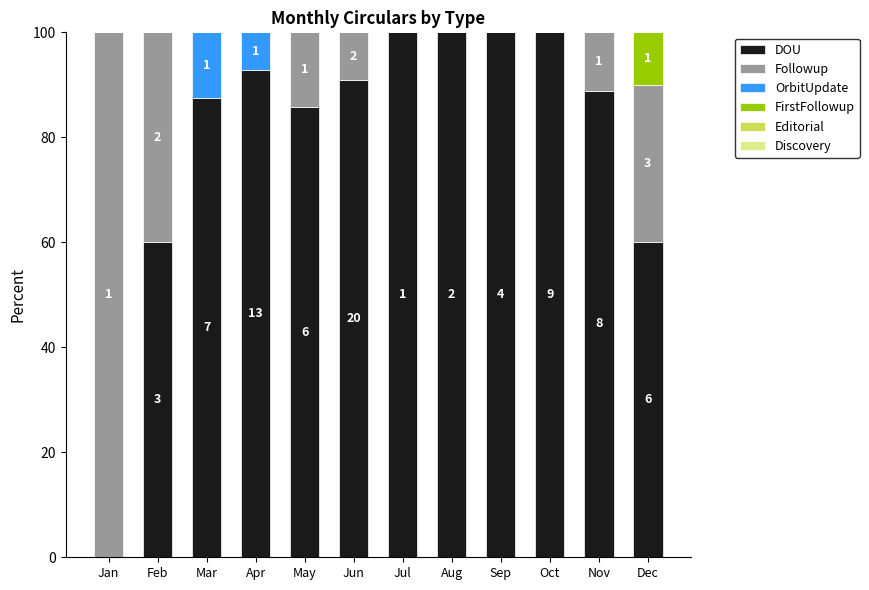

Are the bars horizontal?

No